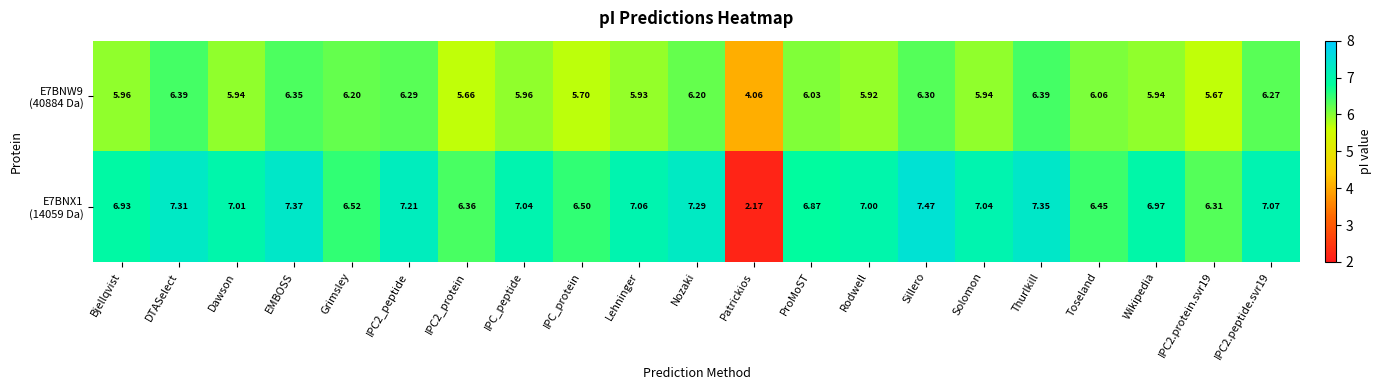

What is the difference between the highest and lowest values at Toseland?

0.4